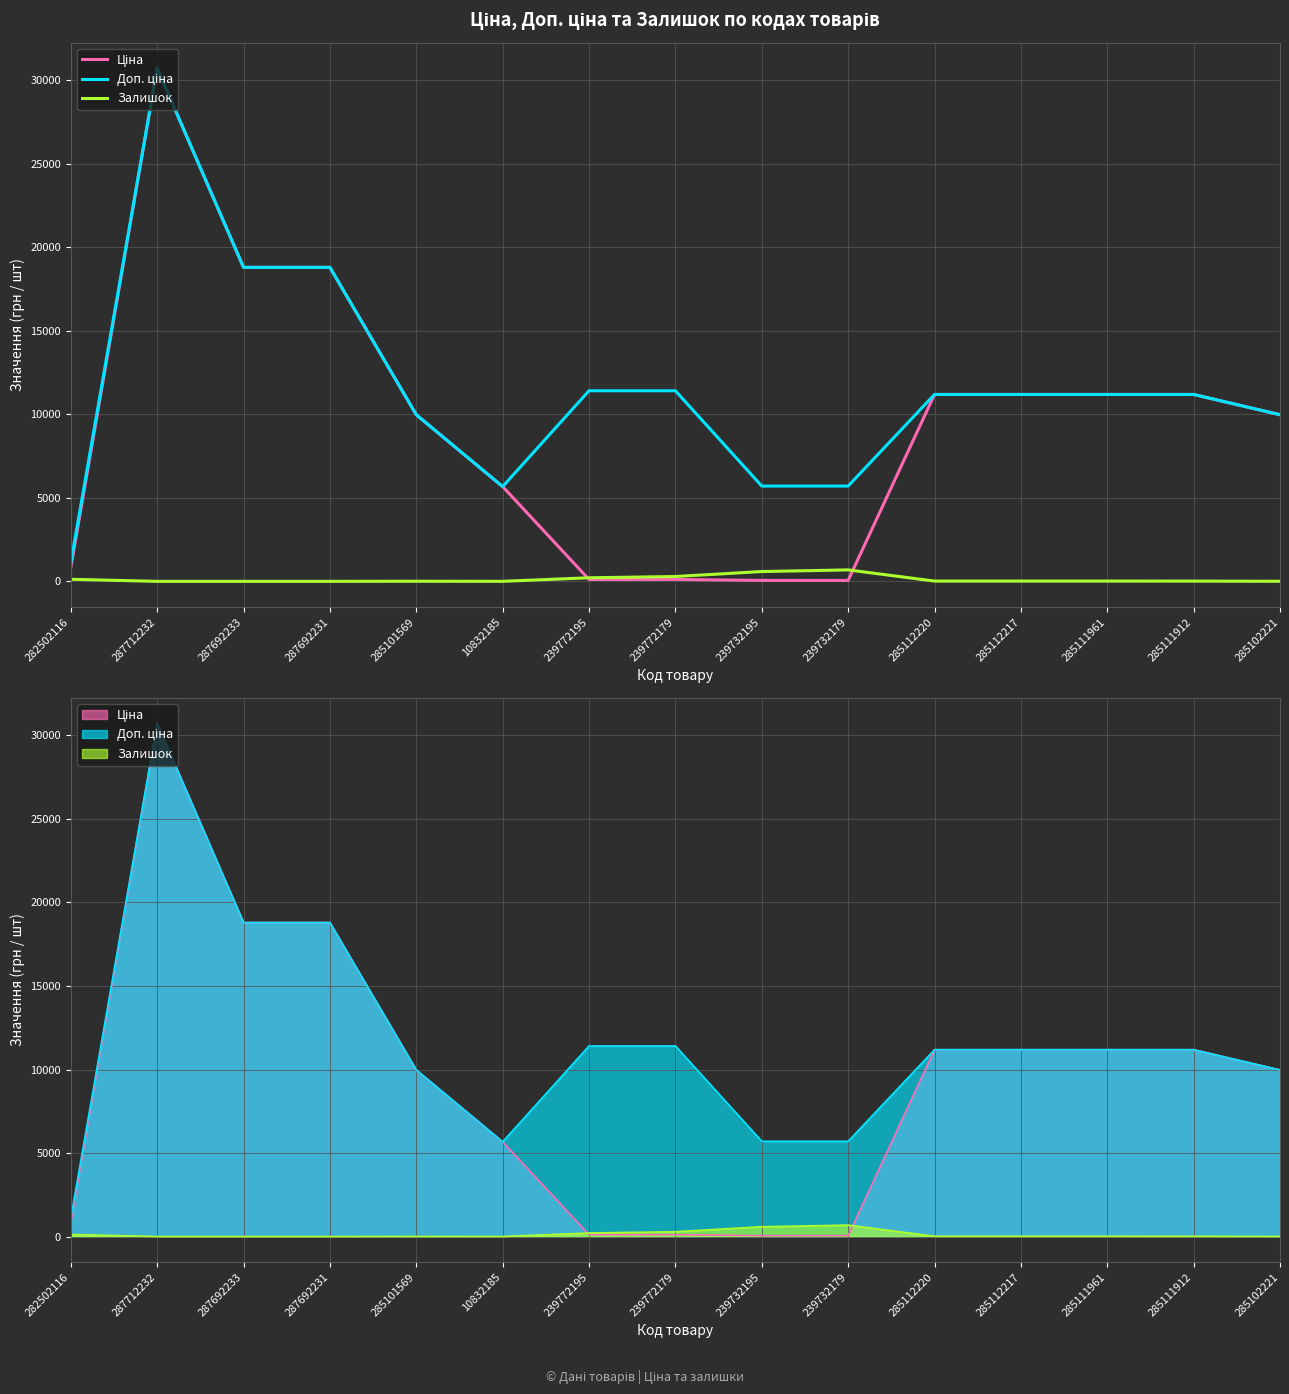

Count the number of categories in the chart.

15